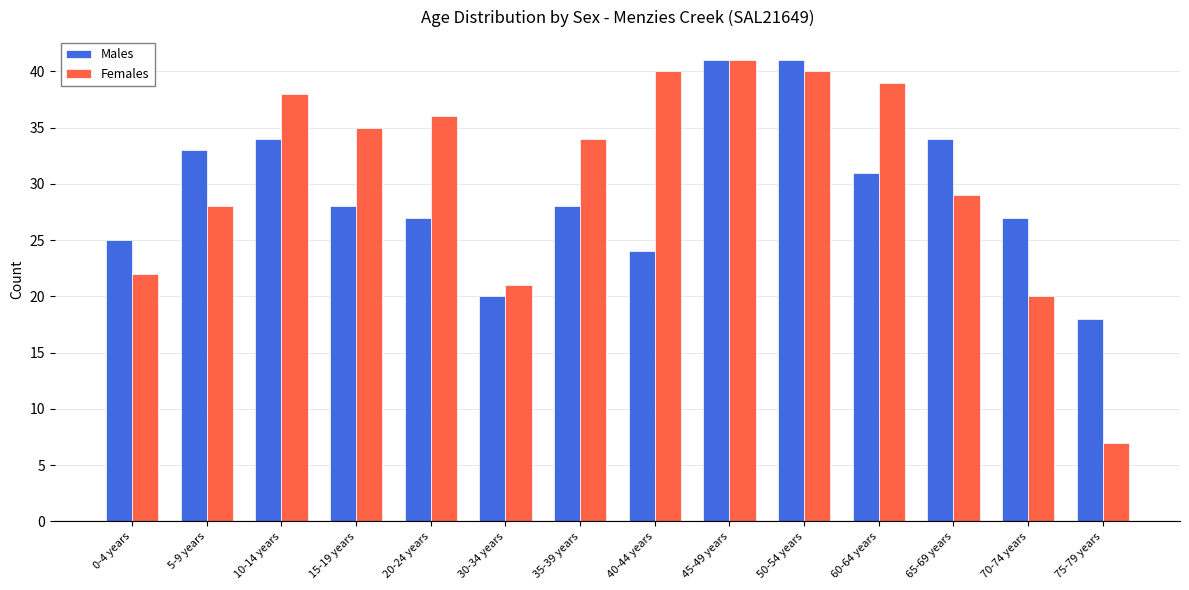

Reading left to right, extract all data points from this chart.

Males: 0-4 years=25	5-9 years=33	10-14 years=34	15-19 years=28	20-24 years=27	30-34 years=20	35-39 years=28	40-44 years=24	45-49 years=41	50-54 years=41	60-64 years=31	65-69 years=34	70-74 years=27	75-79 years=18
Females: 0-4 years=22	5-9 years=28	10-14 years=38	15-19 years=35	20-24 years=36	30-34 years=21	35-39 years=34	40-44 years=40	45-49 years=41	50-54 years=40	60-64 years=39	65-69 years=29	70-74 years=20	75-79 years=7